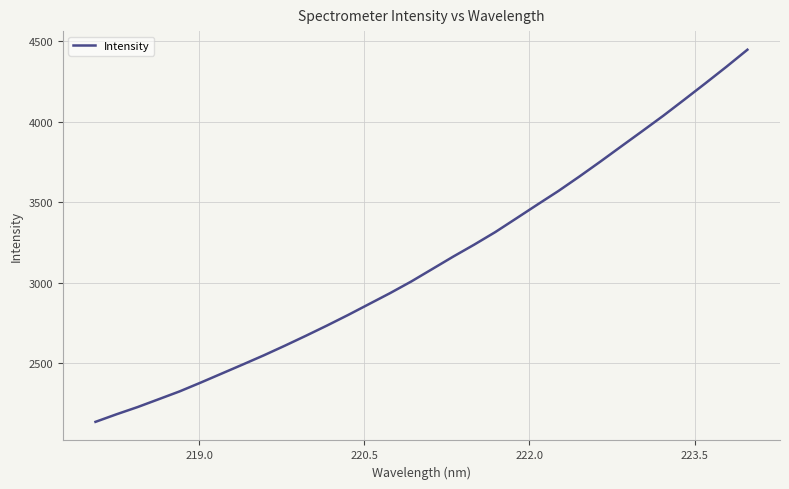

What is the difference between the maximum and minimum values?

2308.5